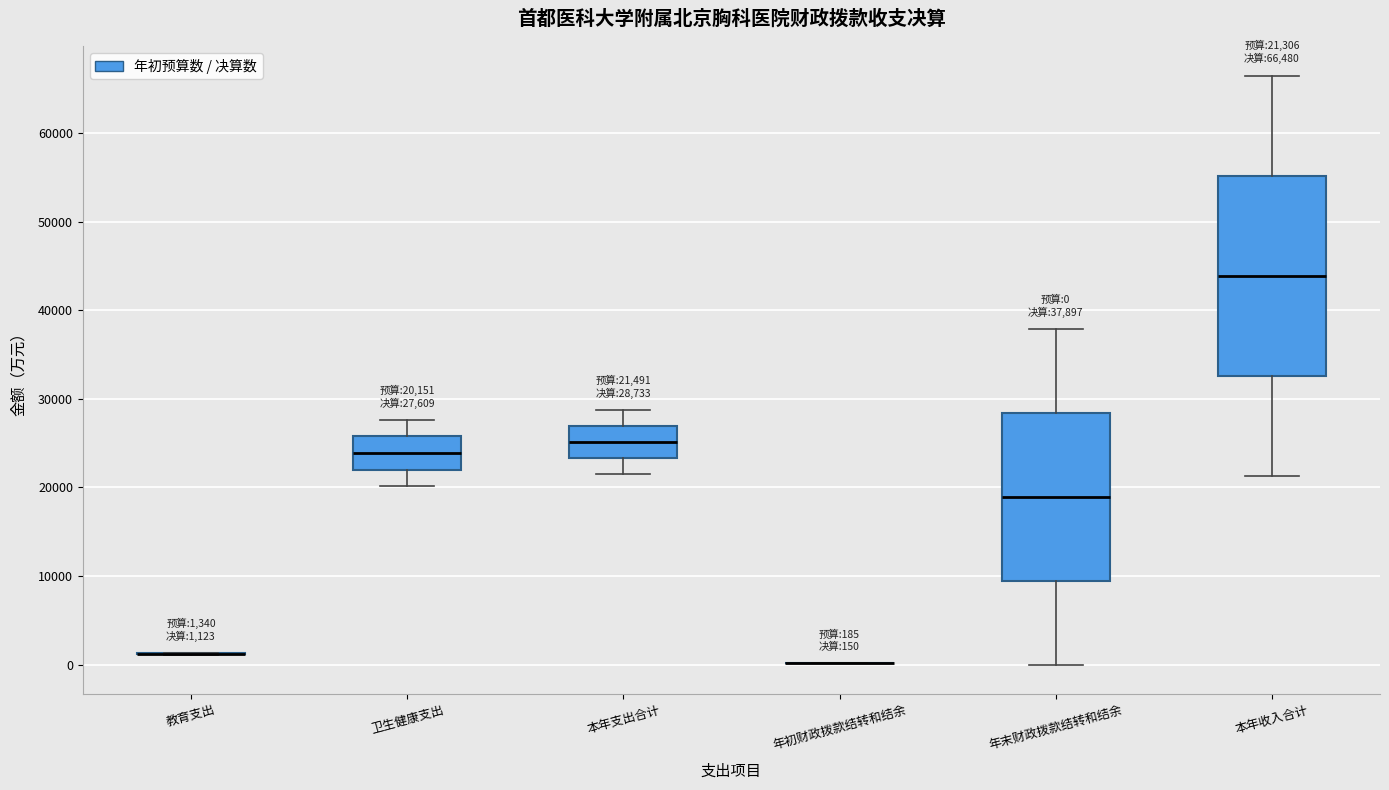

Comparing the boxes themselves (not the whiskers), which one is the tallest?

本年收入合计